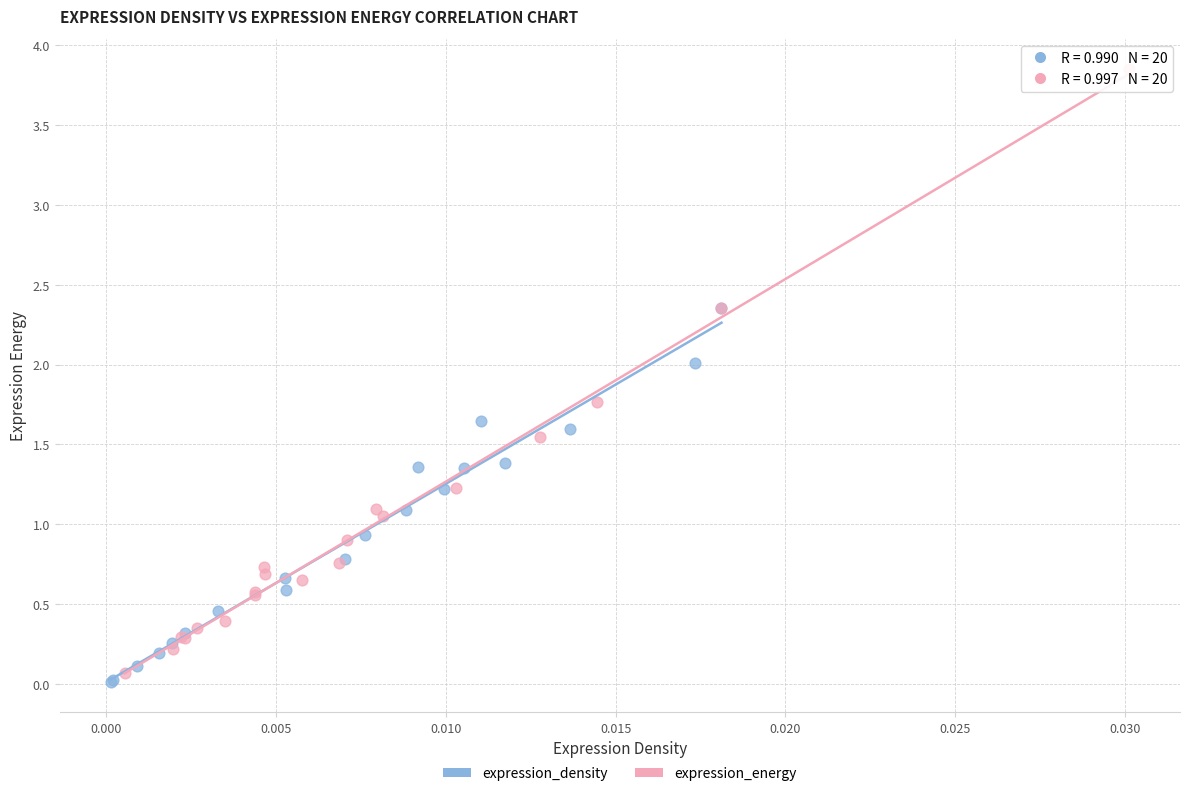

What are all the series names shown in the legend?

expression_density, expression_energy